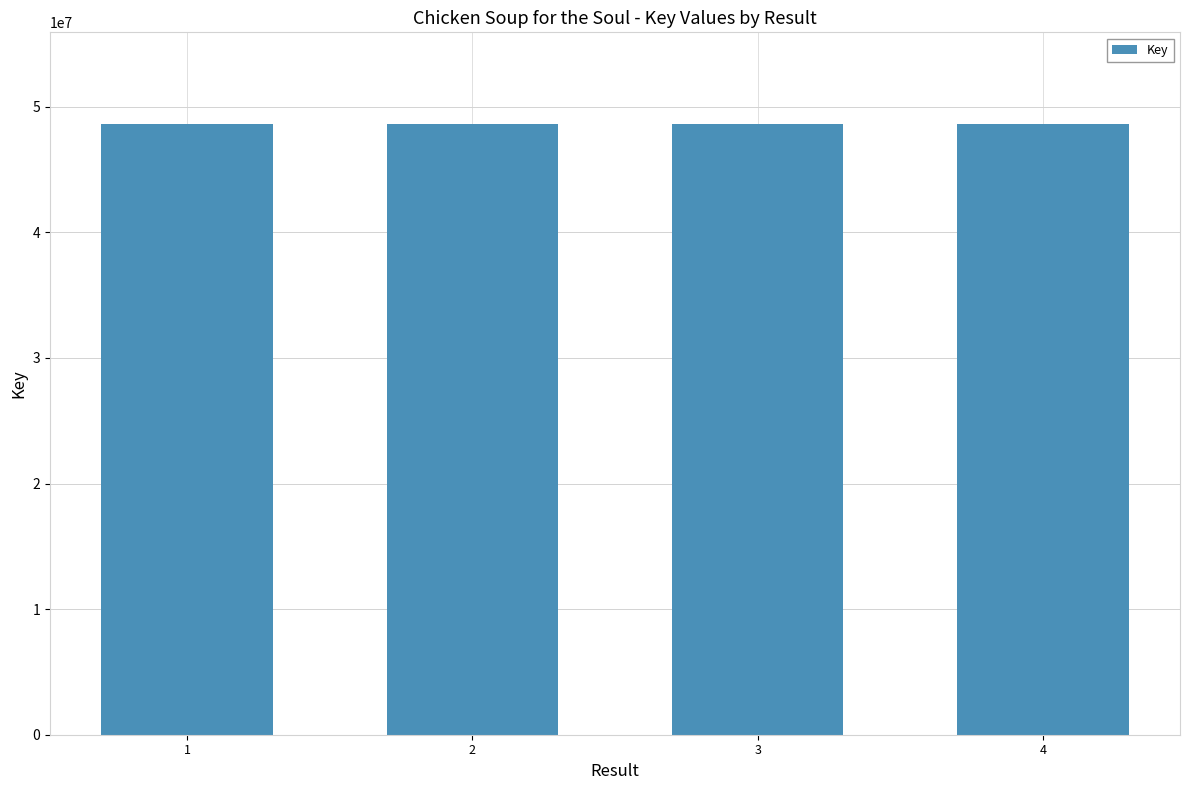

How many values are below 48629115?

2